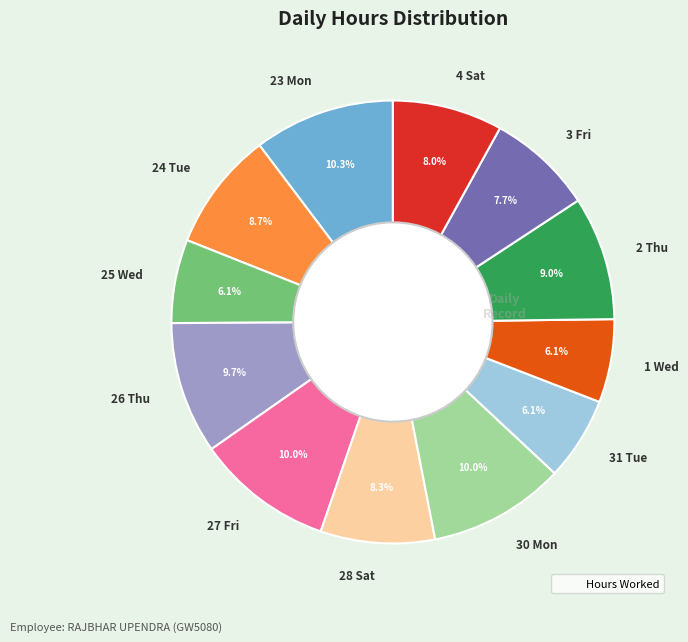

True or false: 31 Tue accounts for 1% of the total.

False